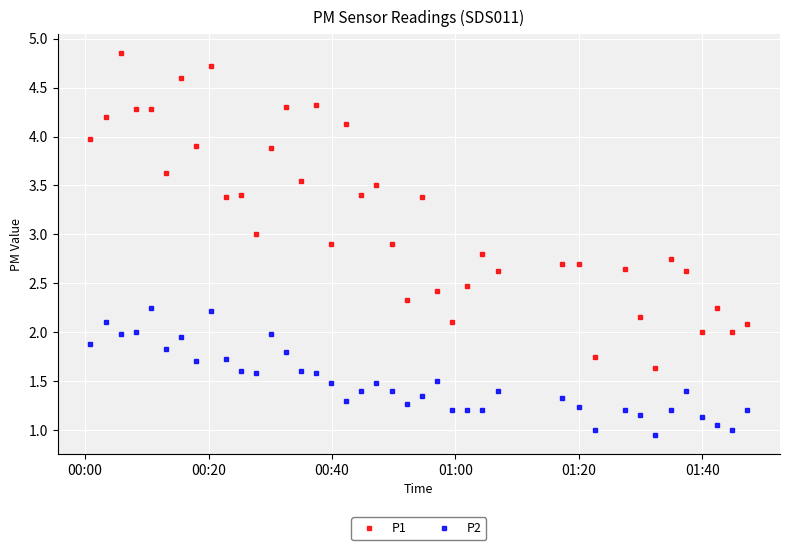

True or false: P1 has more than 2 points higher than both neighbors.

True